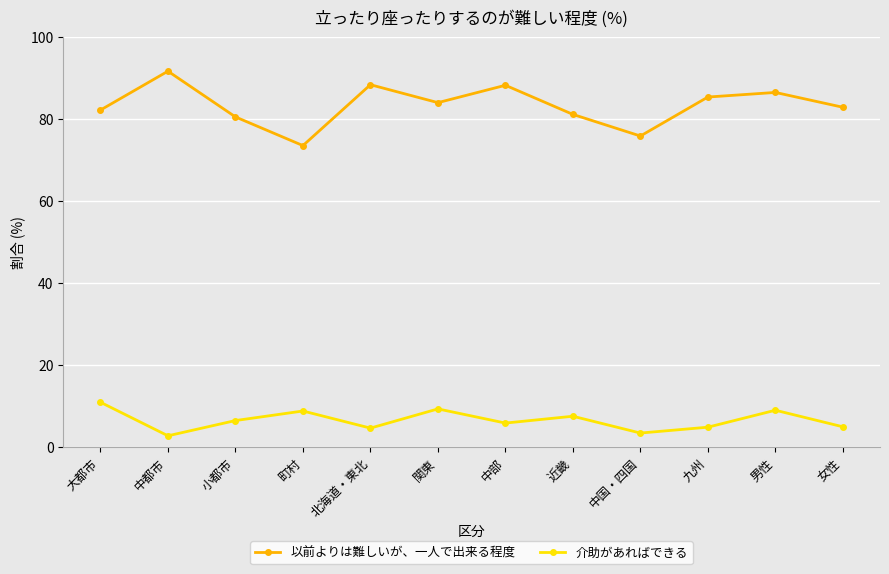

The value of 以前よりは難しいが、一人で出来る程度 at 九州 is 37.5. True or false?

False